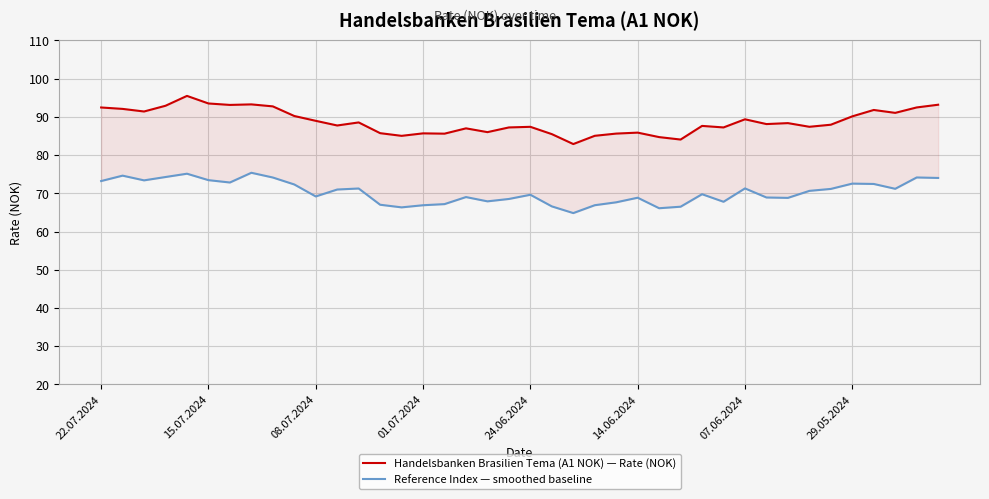

Where does the Handelsbanken Brasilien Tema (A1 NOK) — Rate (NOK) series first go above 88?

22.07.2024